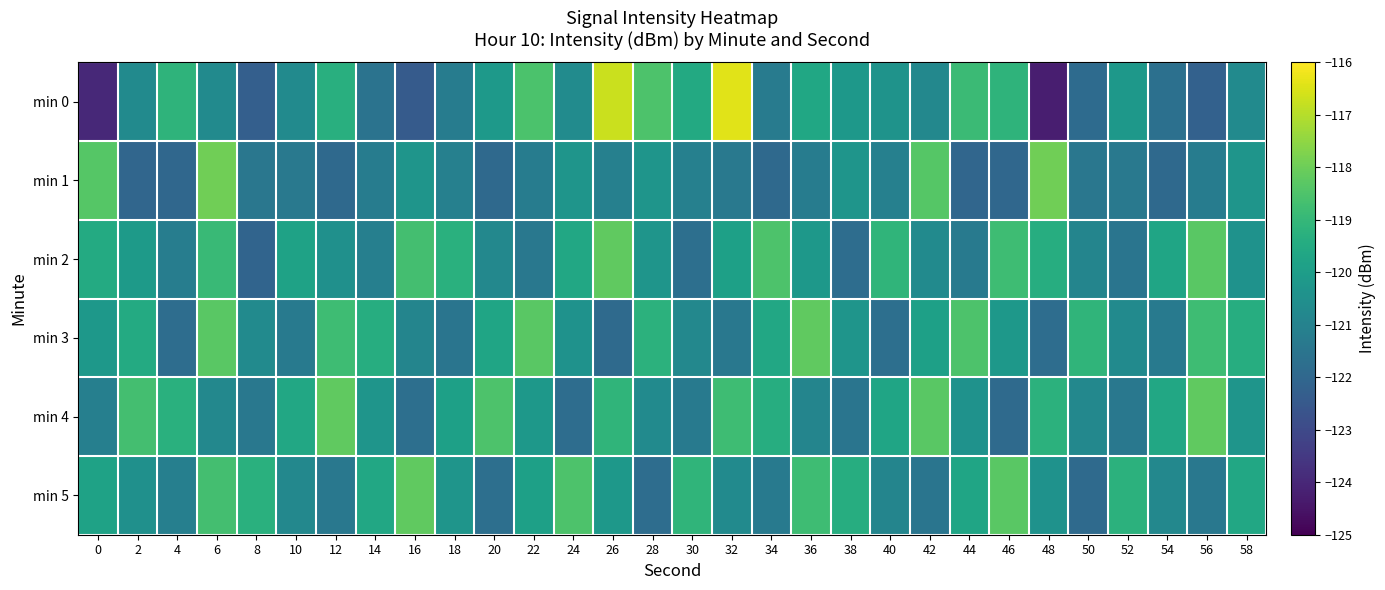

Reading left to right, transcribe all the data shown in this chart.

min 0: 0=-124.0	2=-120.7	4=-119.1	6=-120.7	8=-122.3	10=-120.7	12=-119.3	14=-121.6	16=-122.4	18=-121.2	20=-120.2	22=-118.5	24=-120.7	26=-116.7	28=-118.5	30=-119.5	32=-116.4	34=-121.3	36=-119.6	38=-120.2	40=-120.4	42=-120.8	44=-118.9	46=-119.1	48=-124.2	50=-121.8	52=-120.2	54=-121.7	56=-122.2	58=-120.7
min 1: 0=-118.4	2=-122.0	4=-122.0	6=-118.0	8=-121.4	10=-121.4	12=-121.9	14=-121.2	16=-120.3	18=-121.1	20=-121.9	22=-121.2	24=-120.3	26=-121.1	28=-120.3	30=-121.1	32=-121.4	34=-121.9	36=-121.2	38=-120.3	40=-121.1	42=-118.4	44=-122.0	46=-122.0	48=-118.0	50=-121.4	52=-121.4	54=-121.9	56=-121.2	58=-120.3
min 2: 0=-119.5	2=-120.1	4=-121.2	6=-118.9	8=-122.1	10=-119.8	12=-120.5	14=-121.1	16=-118.7	18=-119.3	20=-120.8	22=-121.4	24=-119.6	26=-118.2	28=-120.3	30=-121.7	32=-119.9	34=-118.5	36=-120.2	38=-121.8	40=-119.1	42=-120.7	44=-121.3	46=-118.8	48=-119.4	50=-120.9	52=-121.5	54=-119.7	56=-118.3	58=-120.4
min 3: 0=-120.2	2=-119.5	4=-121.8	6=-118.3	8=-120.7	10=-121.3	12=-118.8	14=-119.4	16=-120.9	18=-121.5	20=-119.7	22=-118.3	24=-120.4	26=-121.9	28=-119.2	30=-120.8	32=-121.4	34=-119.6	36=-118.2	38=-120.3	40=-121.7	42=-119.9	44=-118.5	46=-120.2	48=-121.8	50=-119.1	52=-120.7	54=-121.3	56=-118.8	58=-119.4
min 4: 0=-121.1	2=-118.7	4=-119.3	6=-120.8	8=-121.4	10=-119.6	12=-118.2	14=-120.3	16=-121.7	18=-119.9	20=-118.5	22=-120.2	24=-121.8	26=-119.1	28=-120.7	30=-121.3	32=-118.8	34=-119.4	36=-120.9	38=-121.5	40=-119.7	42=-118.3	44=-120.4	46=-121.9	48=-119.2	50=-120.8	52=-121.4	54=-119.6	56=-118.2	58=-120.3
min 5: 0=-119.8	2=-120.5	4=-121.1	6=-118.7	8=-119.3	10=-120.8	12=-121.4	14=-119.6	16=-118.2	18=-120.3	20=-121.7	22=-119.9	24=-118.5	26=-120.2	28=-121.8	30=-119.1	32=-120.7	34=-121.3	36=-118.8	38=-119.4	40=-120.9	42=-121.5	44=-119.7	46=-118.3	48=-120.4	50=-121.9	52=-119.2	54=-120.8	56=-121.4	58=-119.6